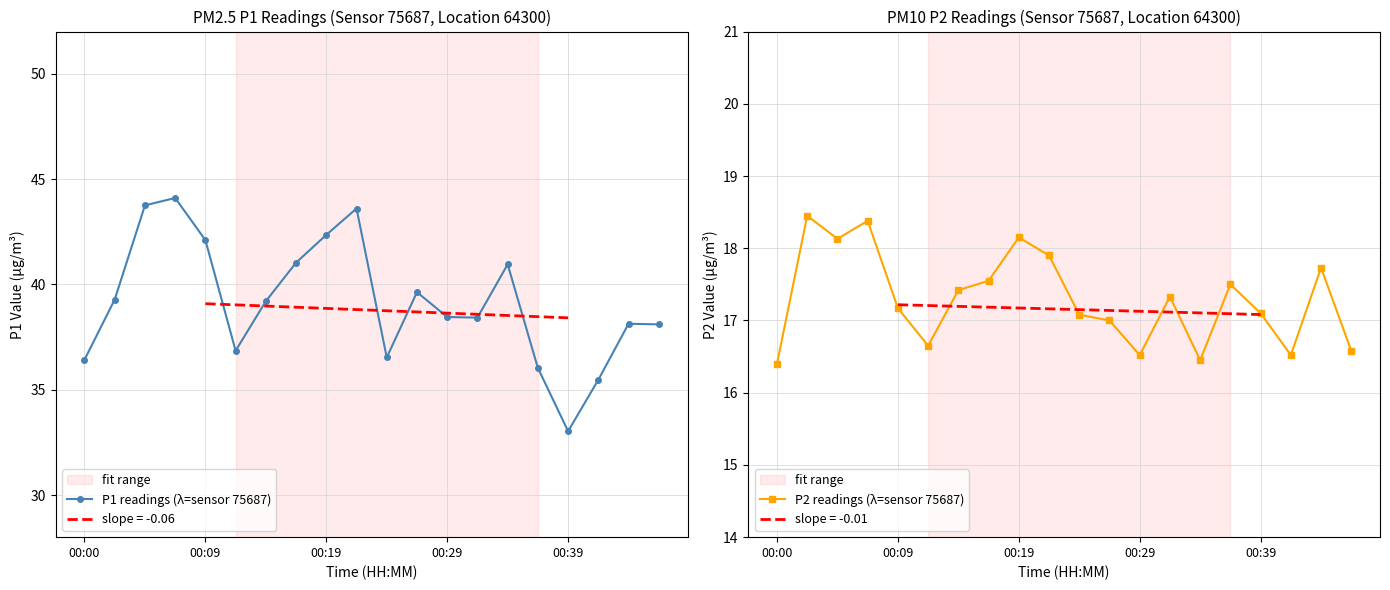

List the series in order of their peak value, highest first.

P1 readings (λ=sensor 75687), P2 readings (λ=sensor 75687)